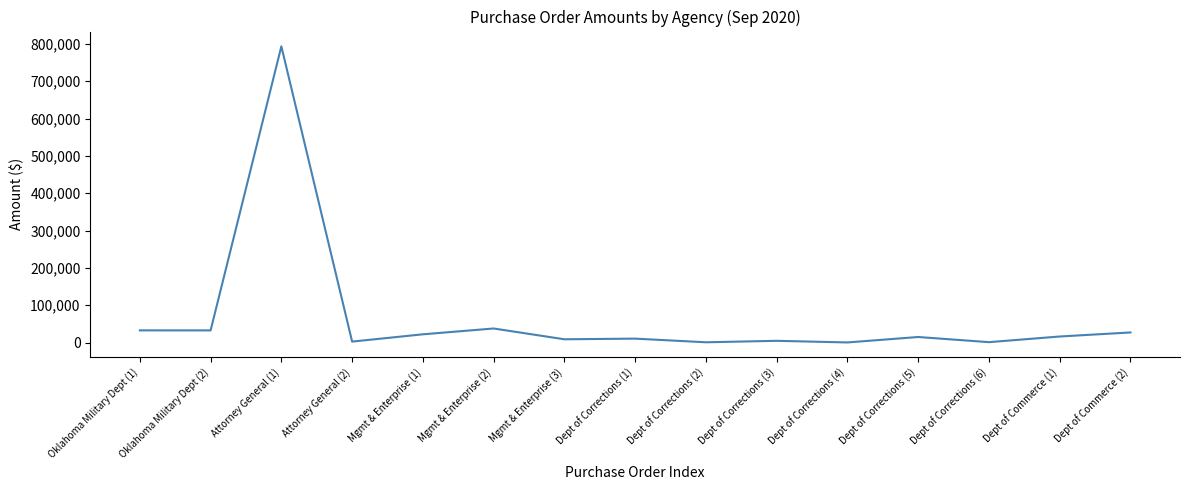

Is it true that the value at Attorney General (1) is 1062306.0?

False